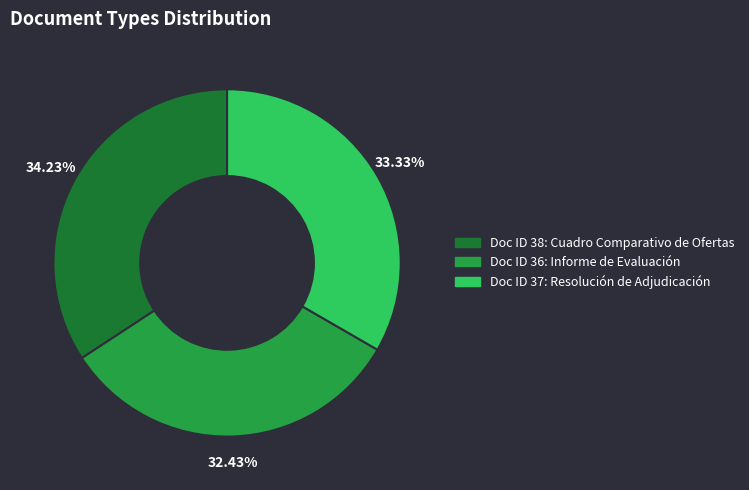

Which category has the smallest portion of the pie?

Doc ID 36: Informe de Evaluación